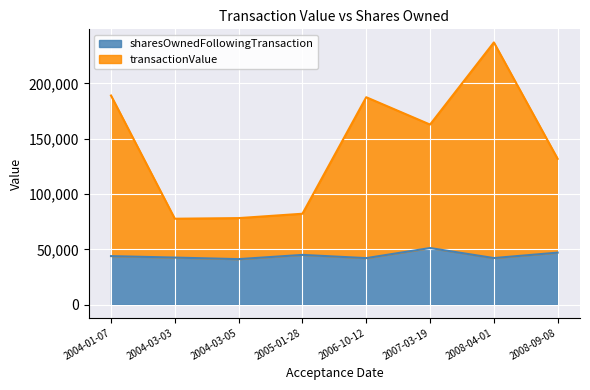

What is the difference between the maximum and second lowest values in the sharesOwnedFollowingTransaction series?

9128